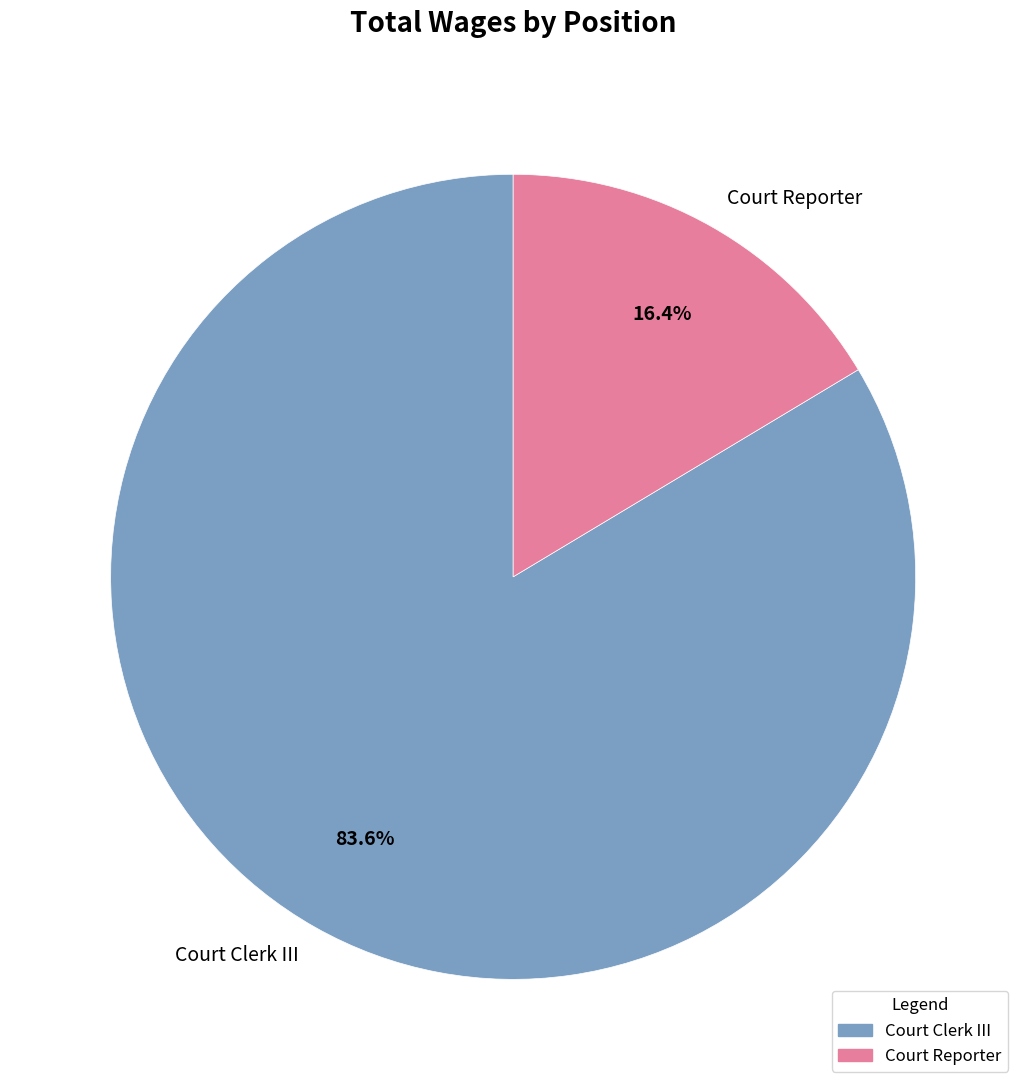

Which slice is the smallest?

Court Reporter